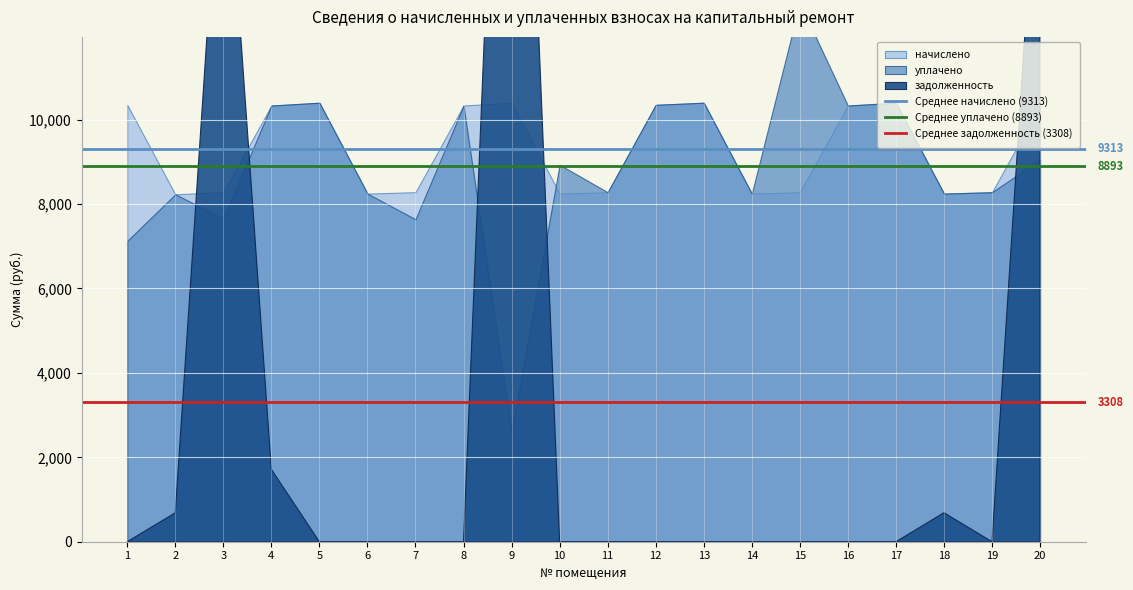

What is the sum of the Среднее задолженность (3308) values at 2 and 1?

6616.5